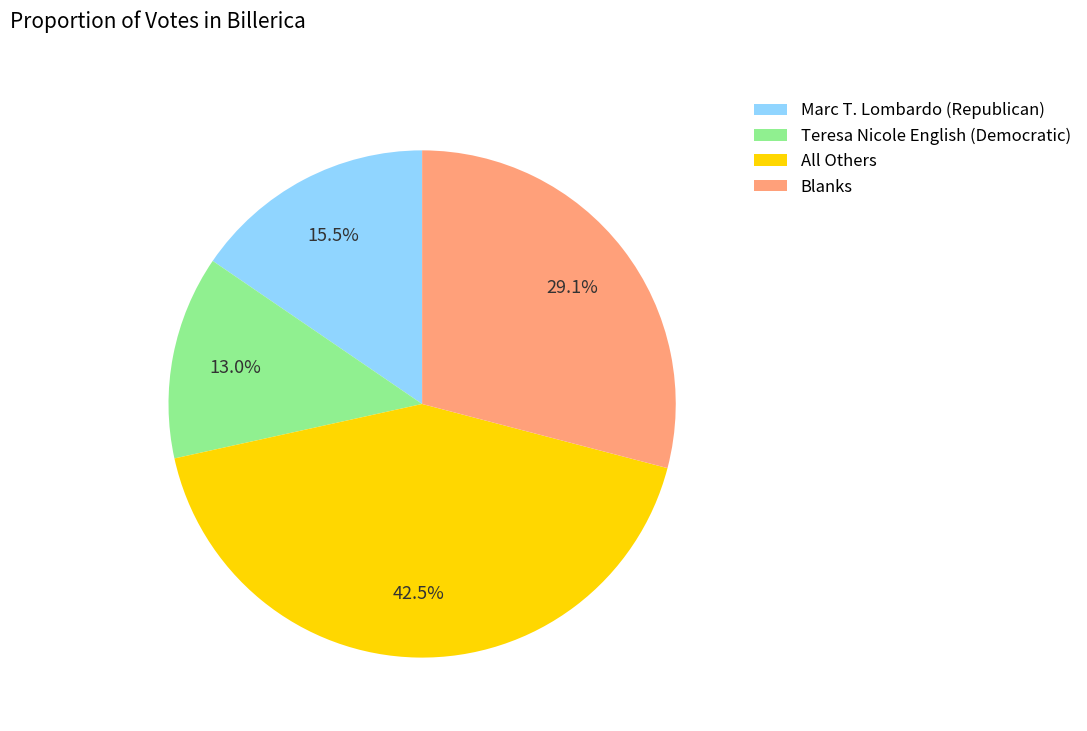

What is the smallest slice in the pie chart?

Teresa Nicole English (Democratic)